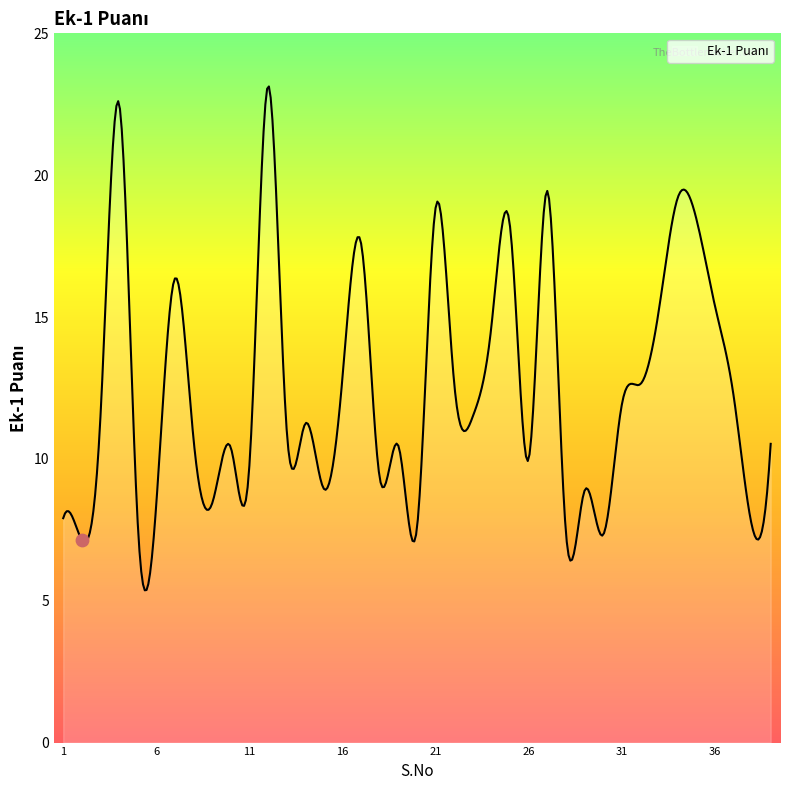

Which has a higher value, 3 or 34?

34